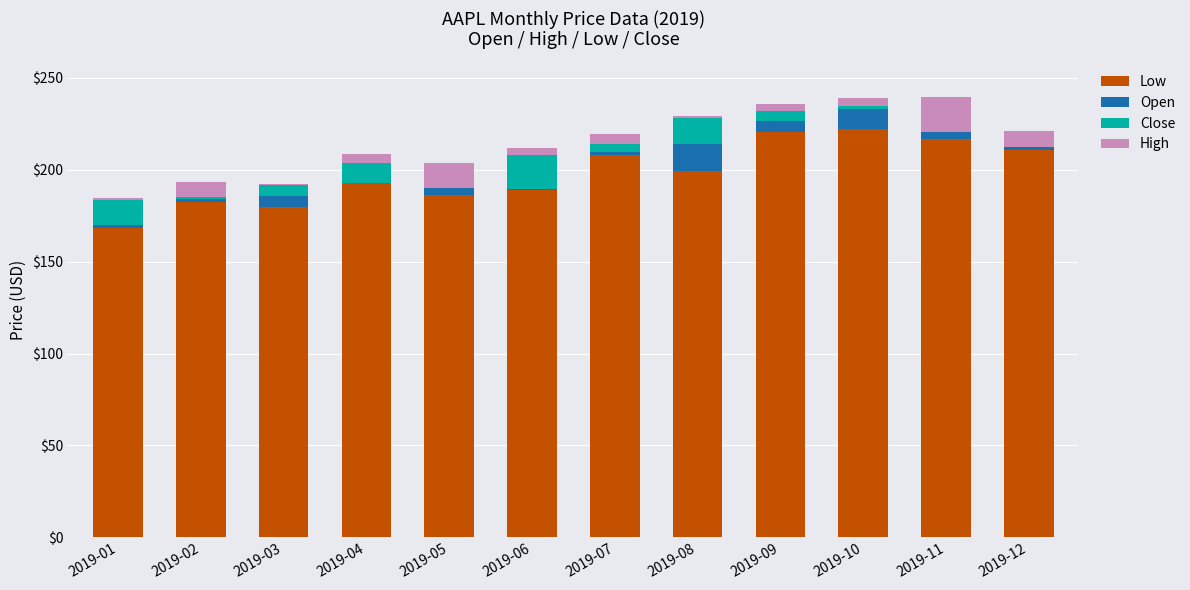

Which series has the widest spread of values?

Low